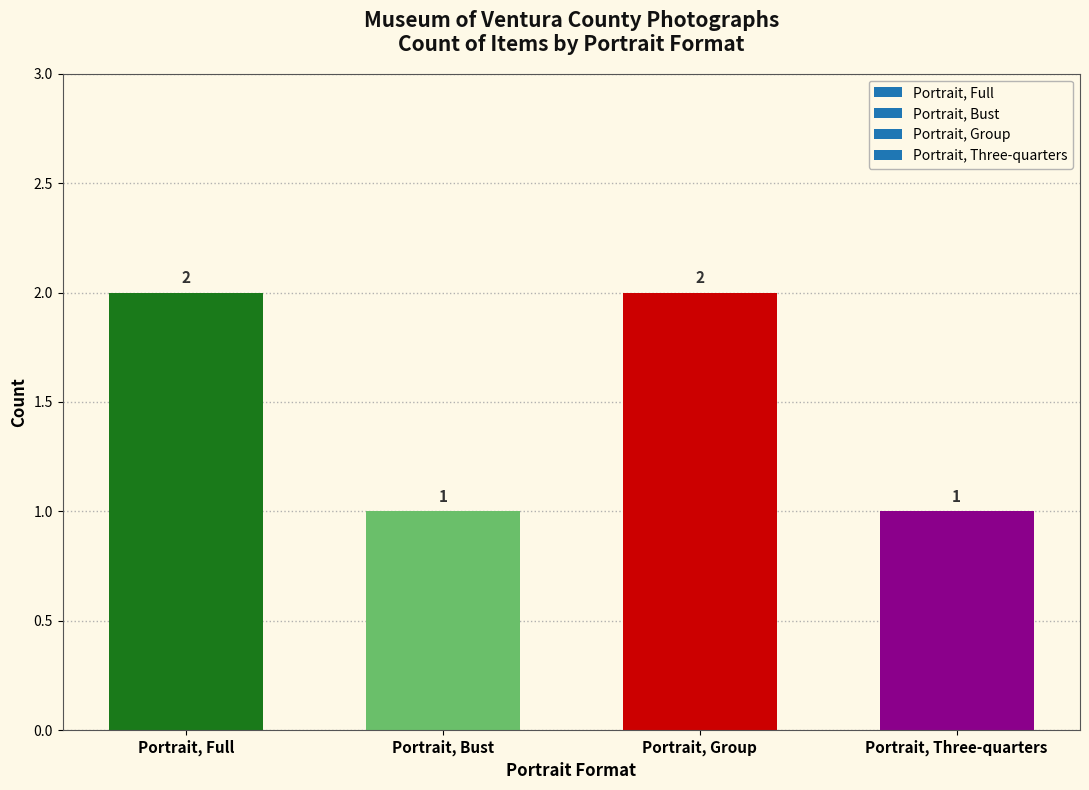

How many categories are shown in the chart?

4